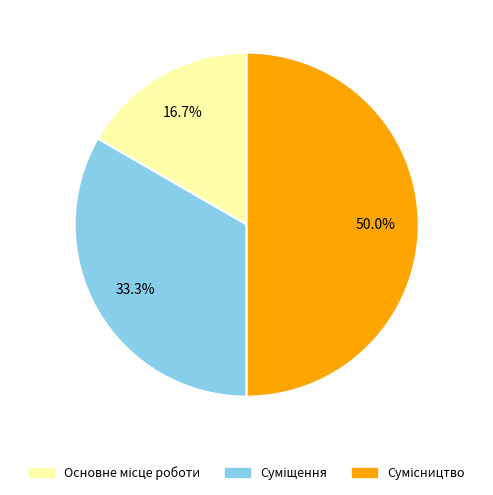

What is the ratio of the value at Основне місце роботи to the value at Сумісництво?

0.3